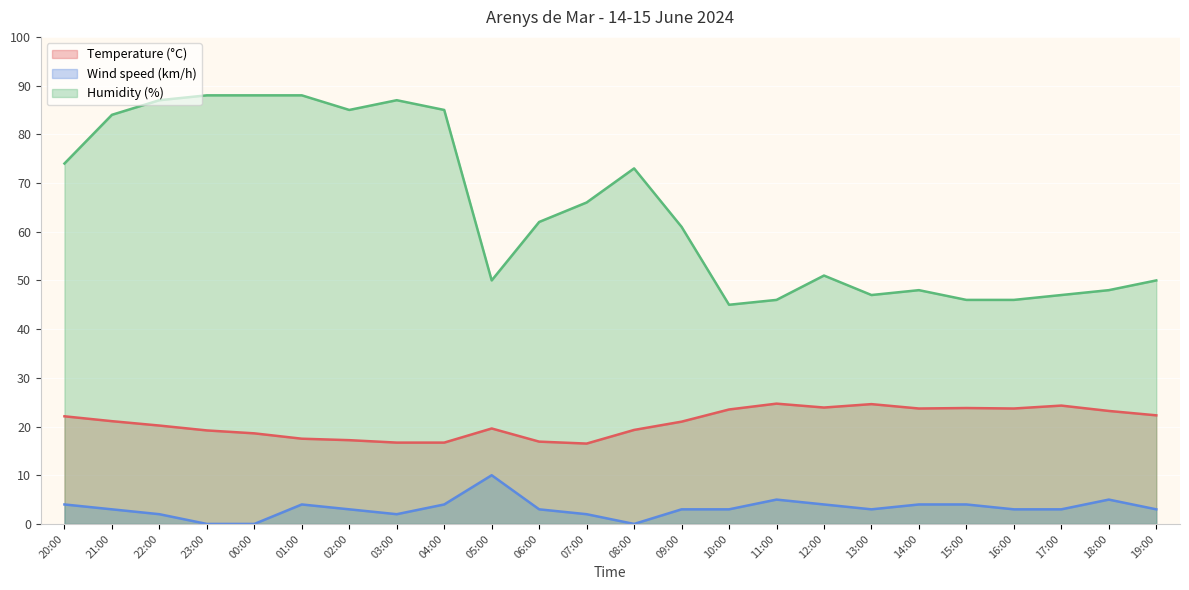

Rank the series by their maximum value, from highest to lowest.

Humidity (%), Temperature (°C), Wind speed (km/h)